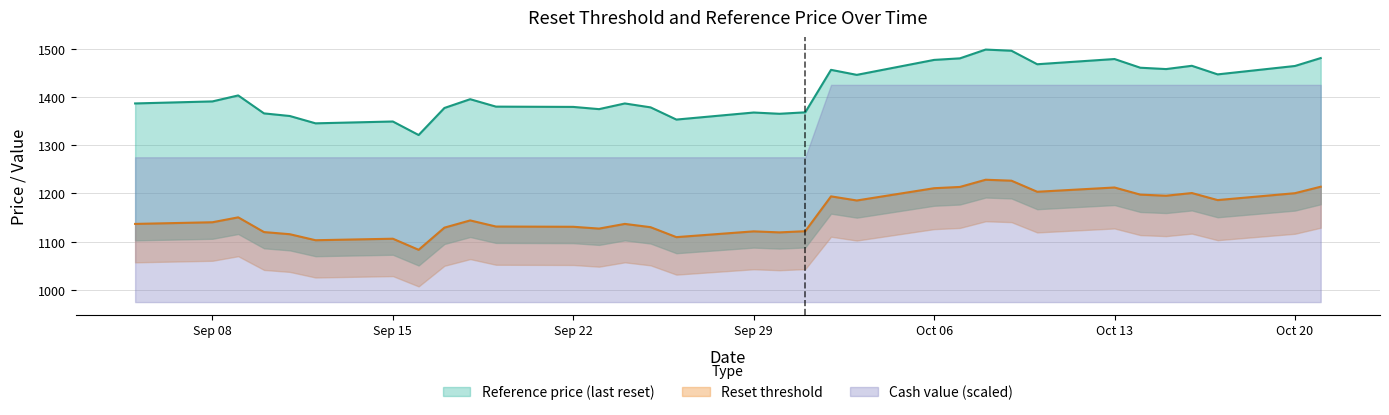

What is the label of the 7th point from the right?

Oct 13